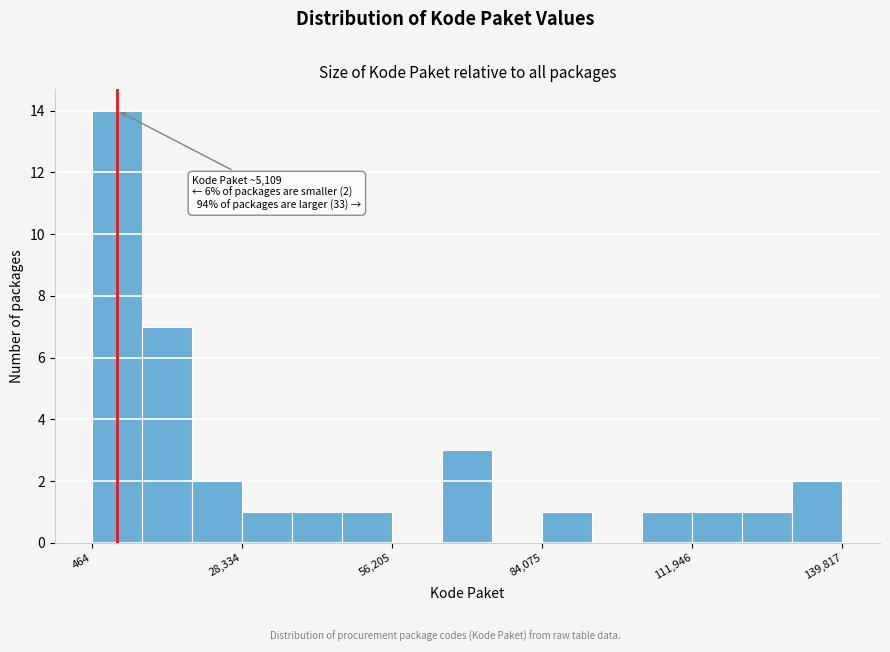

Read against the x-axis, roughly where is the centre of the tallest bar?

5000